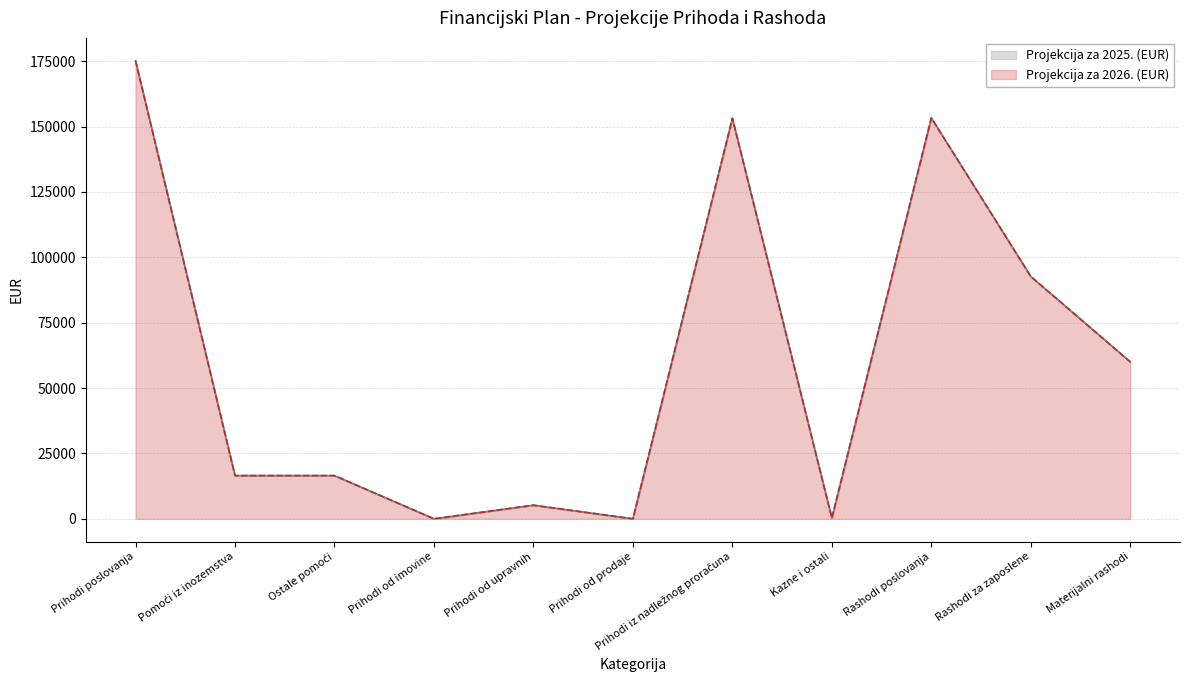

In Projekcija za 2025. (EUR), how many points are higher than both neighbors (excluding endpoints)?

3